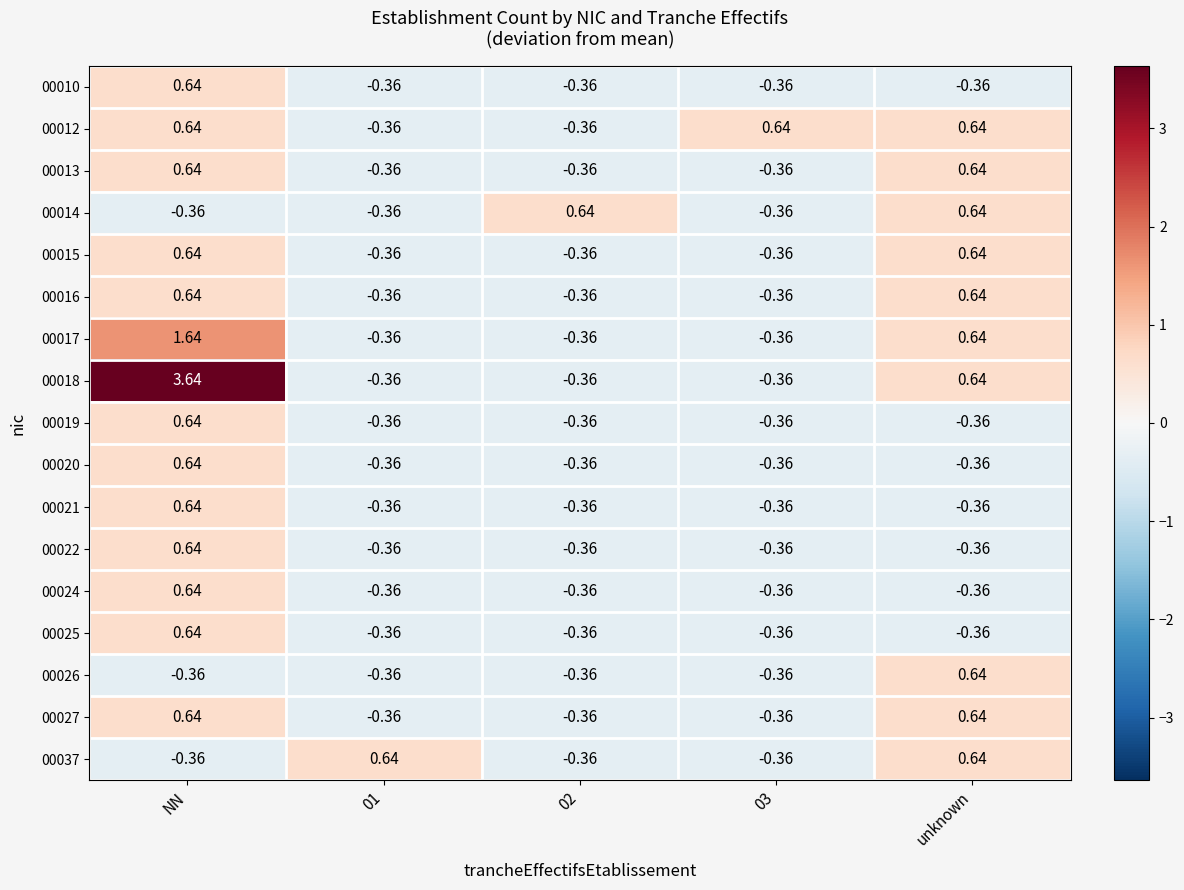

At which category is the sum across all series the highest?

NN